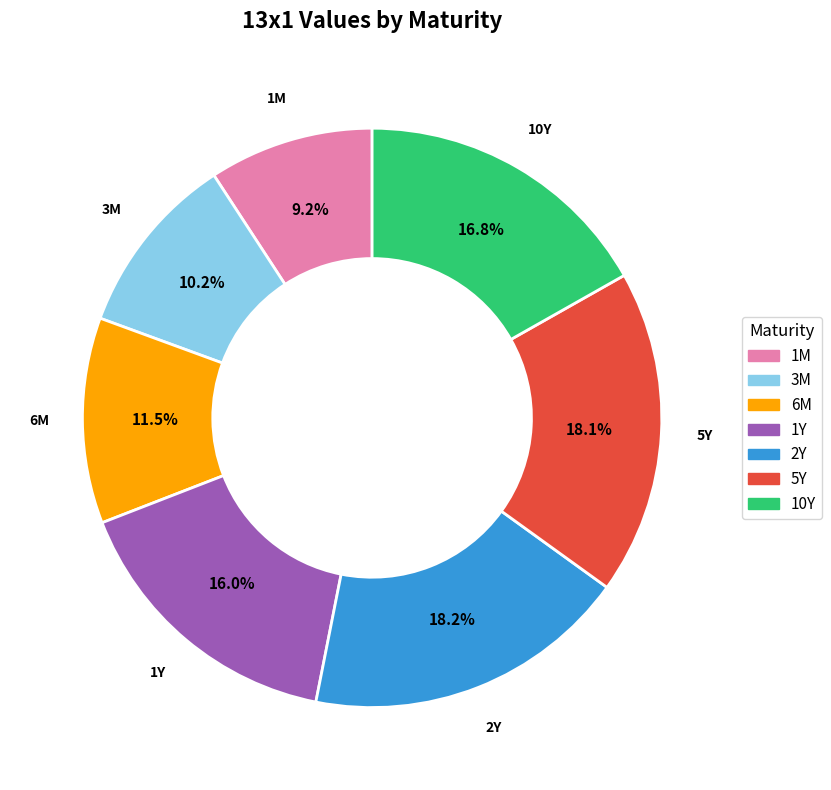

Is there a majority slice in this chart?

No